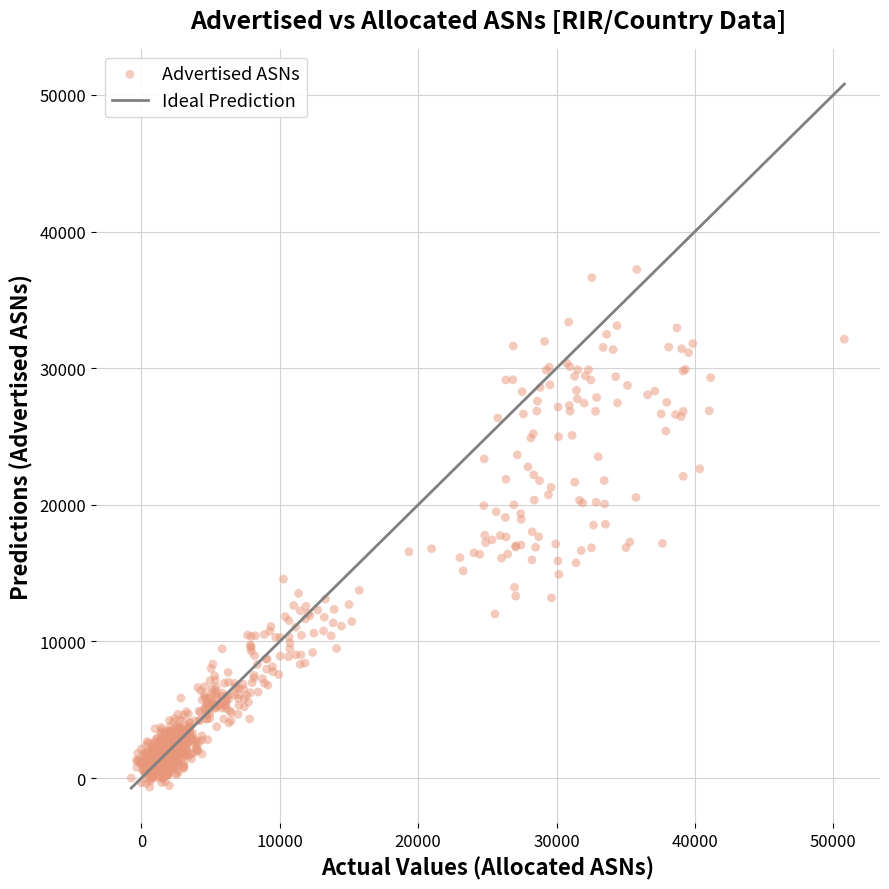

What is the range of X values (max minus min)?

51526.8